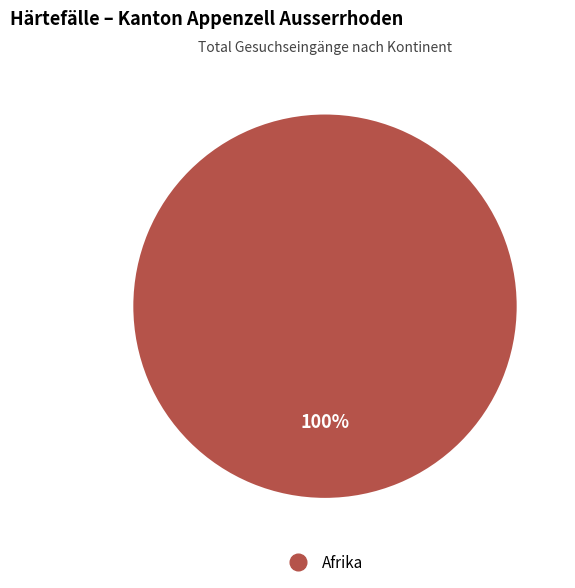

Is there a majority slice in this chart?

Yes